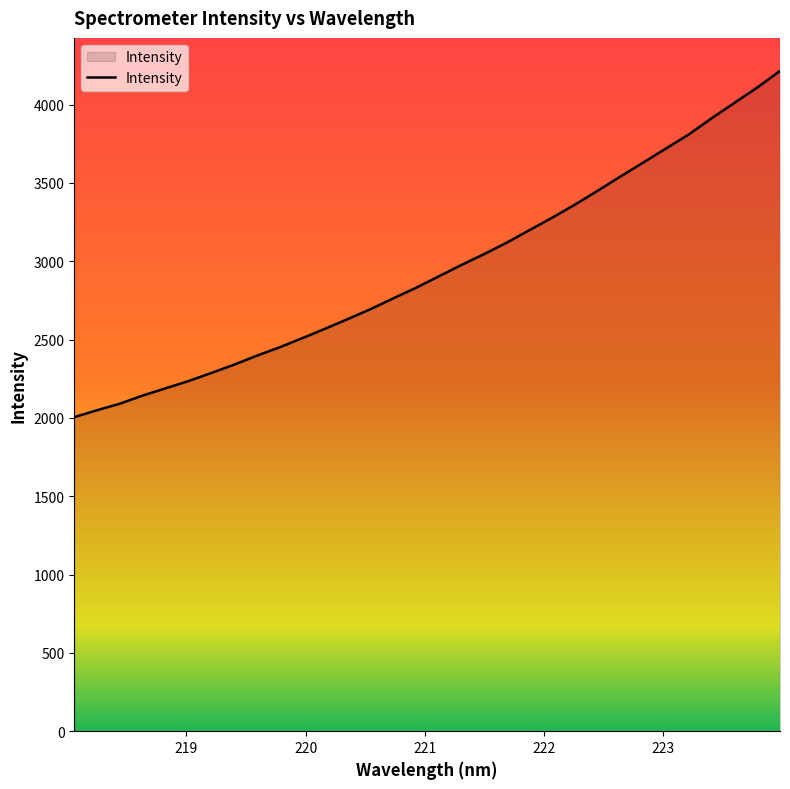

What is the difference between the second highest and minimum values?

2104.2